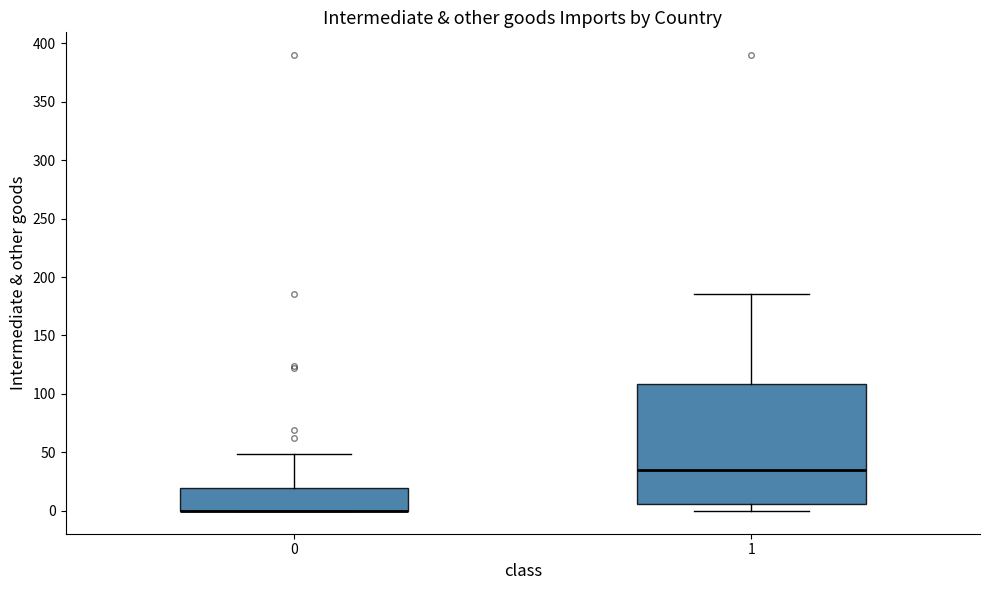

Reading left to right, read every box against the y-axis: the position of its median line, the range the box covers, and the ends of its whiskers. The values are not printed on the chart, so give them approximately, as read against the axis.

0: median 0 (drawn on the box's lower edge), box 0 to 20, whiskers 0 to 50
1: median 35, box 5 to 110, whiskers 0 to 185